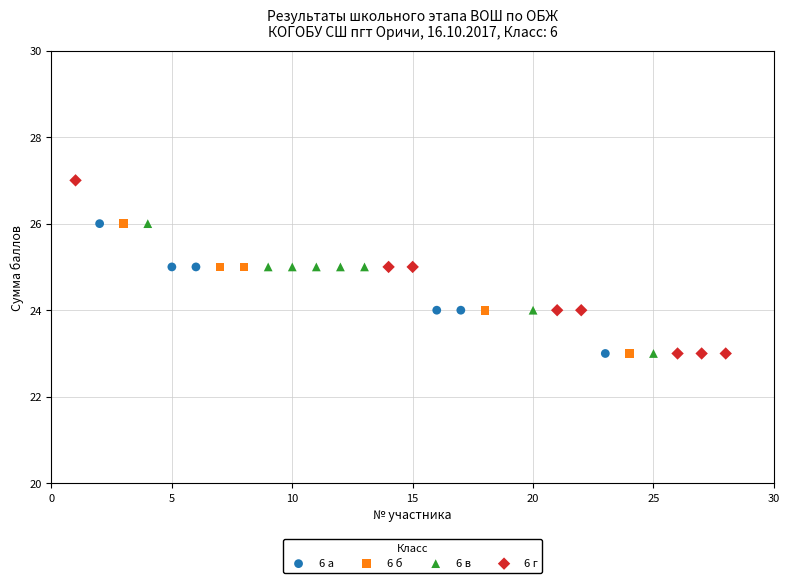

Which series has the widest spread of Y values?

6 г